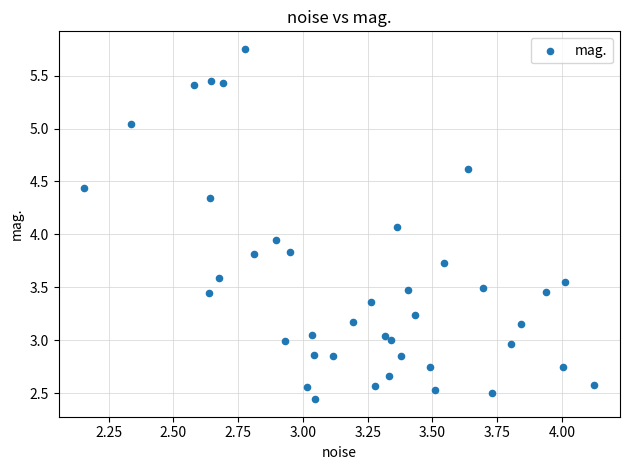

What is the range of X values (max minus min)?

2.0